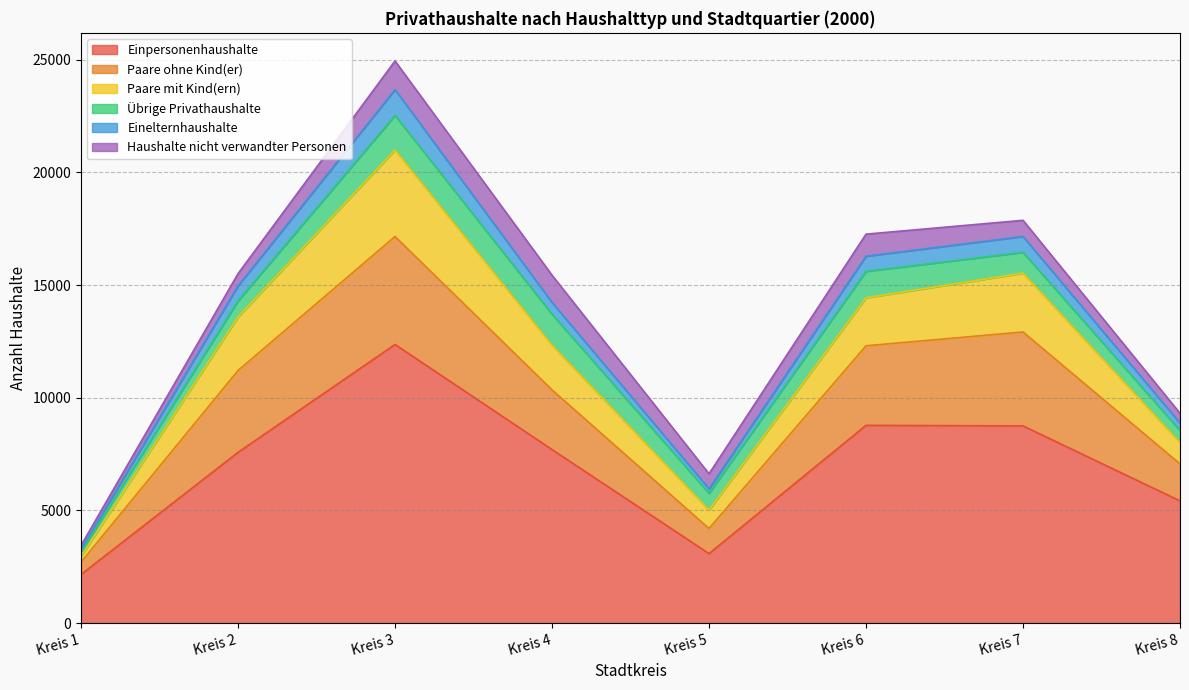

At which category is the sum across all series the highest?

Kreis 3